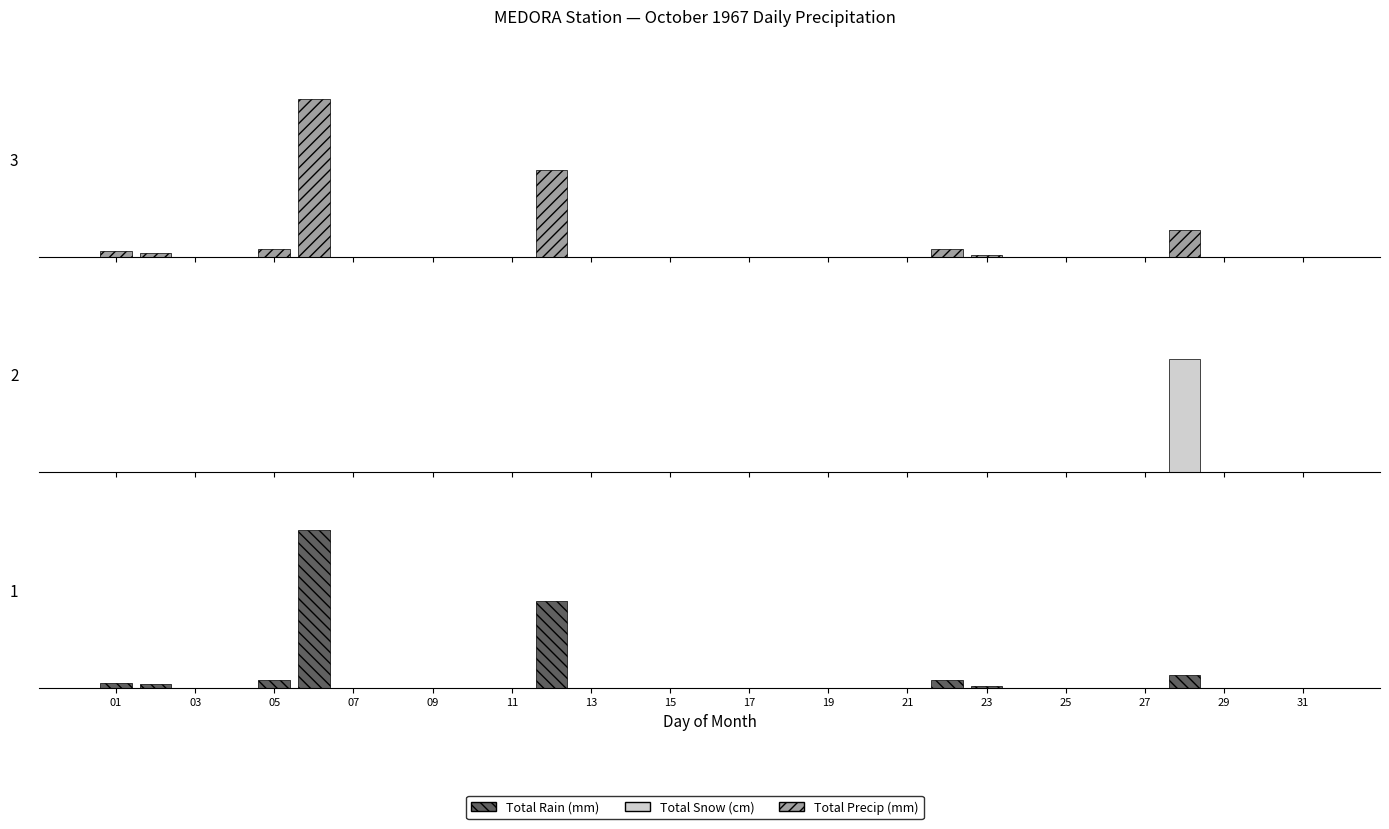

The value of Total Precip (mm) at 09 is 1.5. True or false?

True